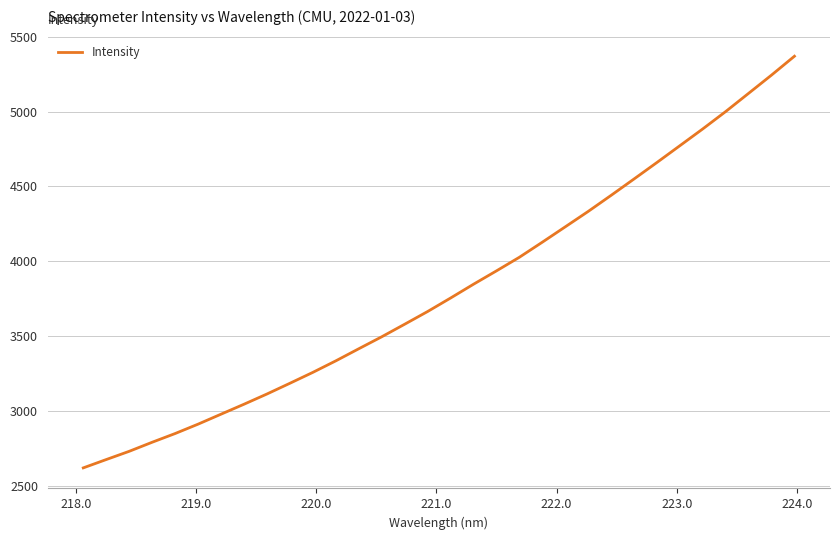

What is the difference between the maximum and minimum values?

2750.0